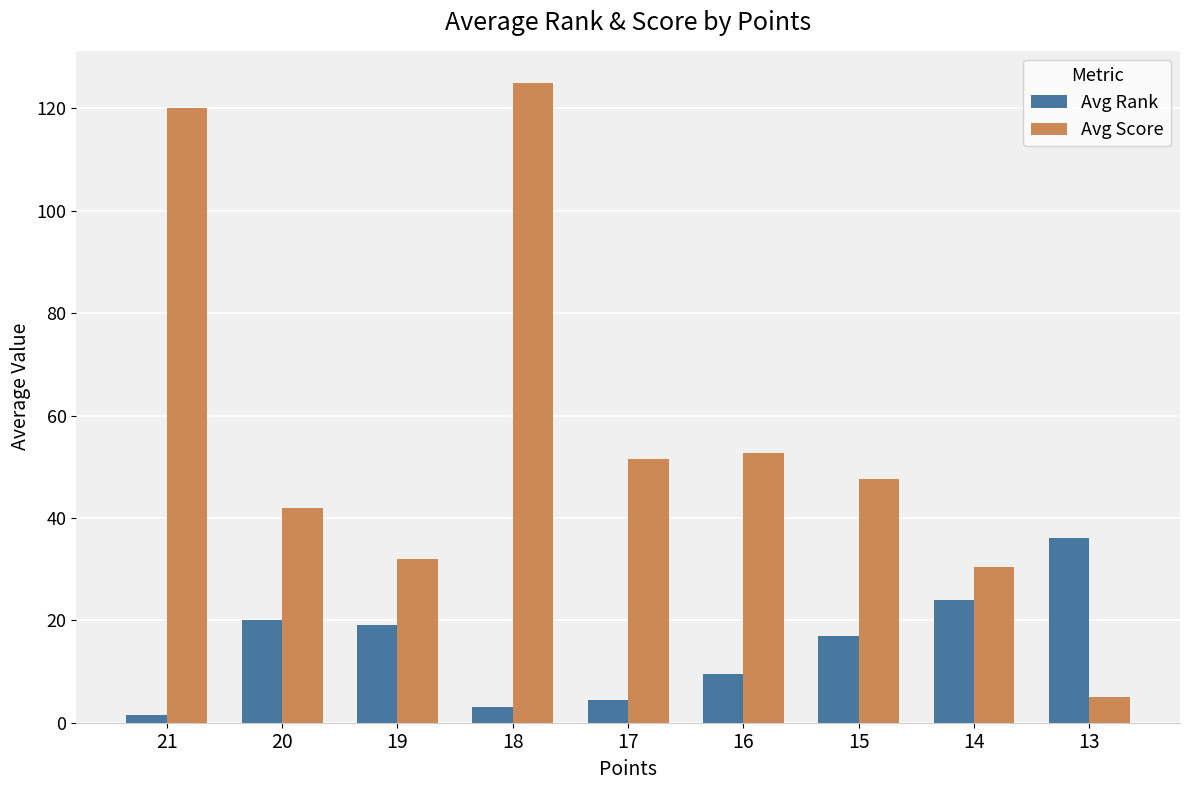

What is the spread (max minus min) of values at 15?

30.6